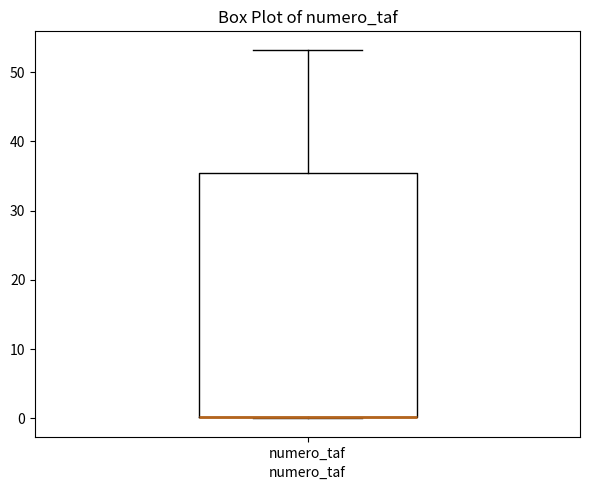

Read this box plot against the y-axis: the position of the median line, the range covered by the box, and the ends of both whiskers. The values are not printed on the chart, so give them approximately, as read against the axis.

median 0 (drawn on the box's lower edge), box 0 to 35, whiskers 0 to 53